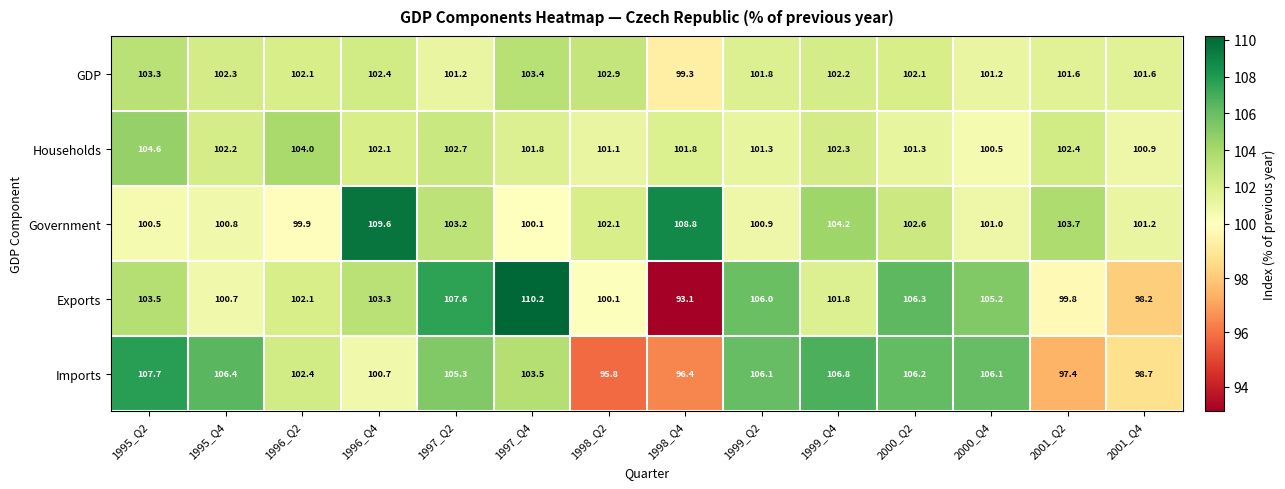

What is the difference between the Imports values at 1999_Q4 and 1997_Q4?

3.3